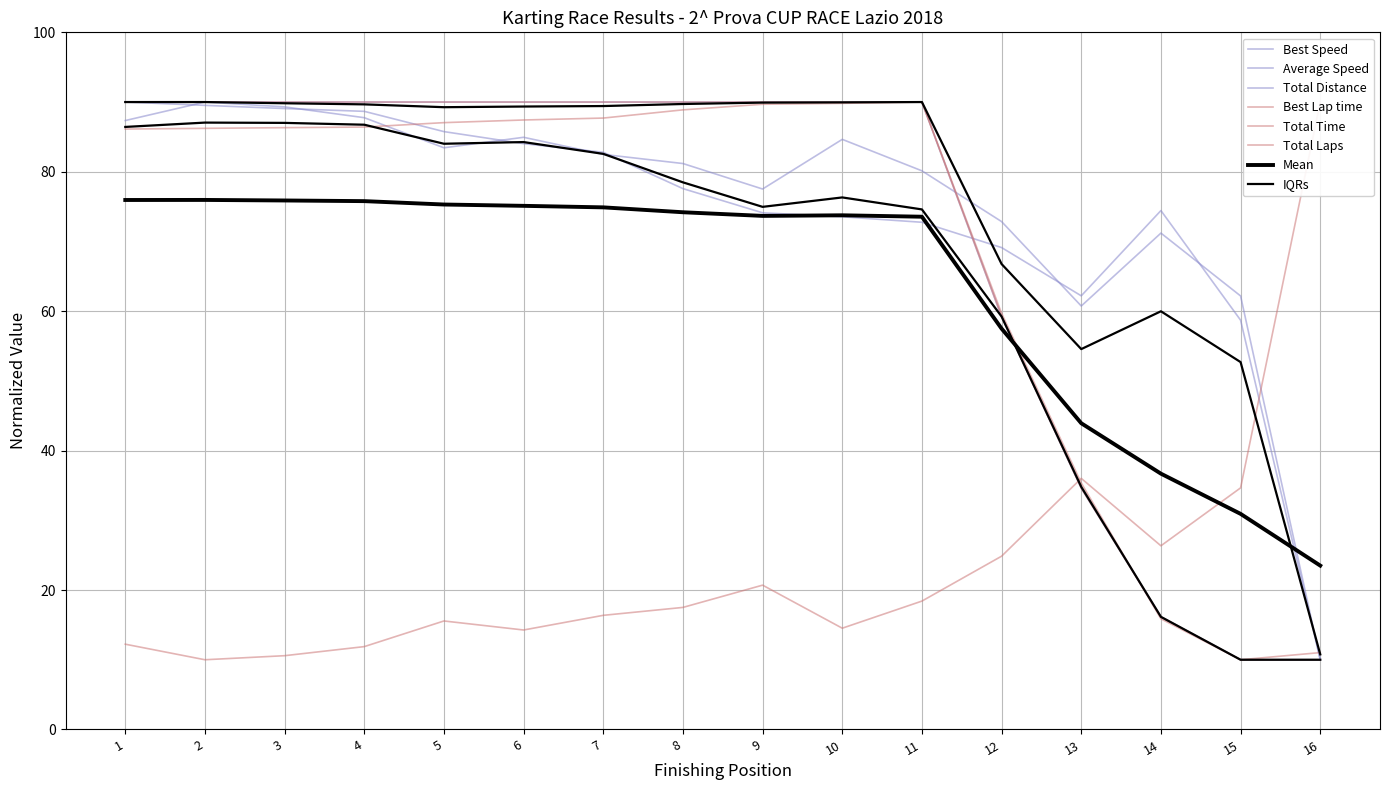

At how many categories does at least one series exceed 42?

16